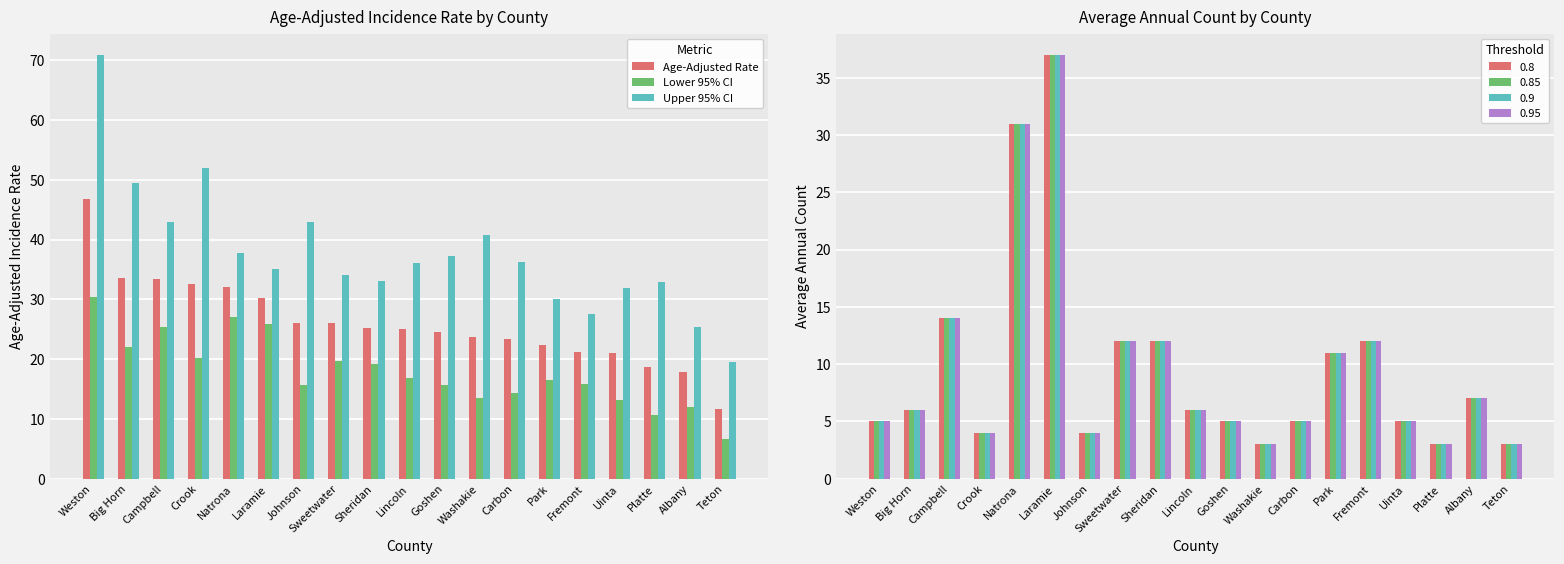

The value of Upper 95% CI at Lincoln is 15.8. True or false?

False